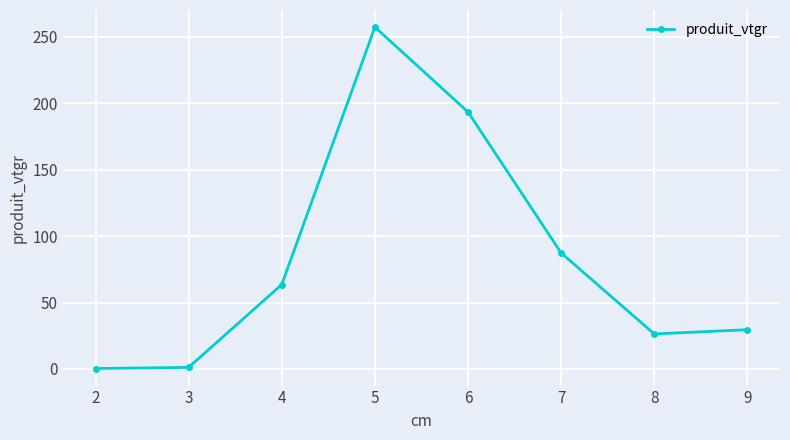

What is the difference between the second highest and second lowest values?

192.3